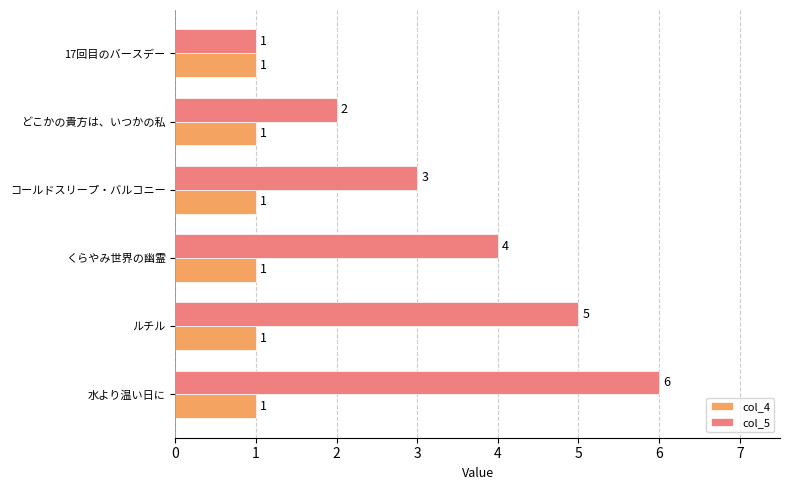

The value of col_4 at どこかの貴方は、いつかの私 is 2. True or false?

False